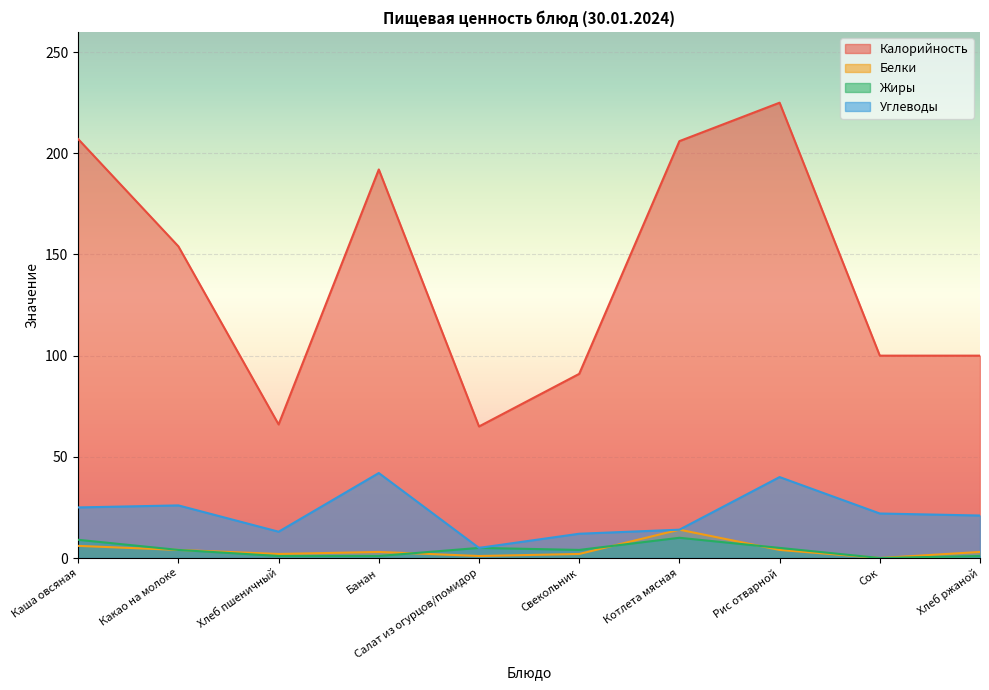

Reading right to left, extract all data points from this chart.

Калорийность: 100	100	225	206	91	65	192	66	154	207
Белки: 3	0	4	14	2	1	3	2	4	6
Жиры: 1	0	5	10	4	5	1	1	4	9
Углеводы: 21	22	40	14	12	5	42	13	26	25